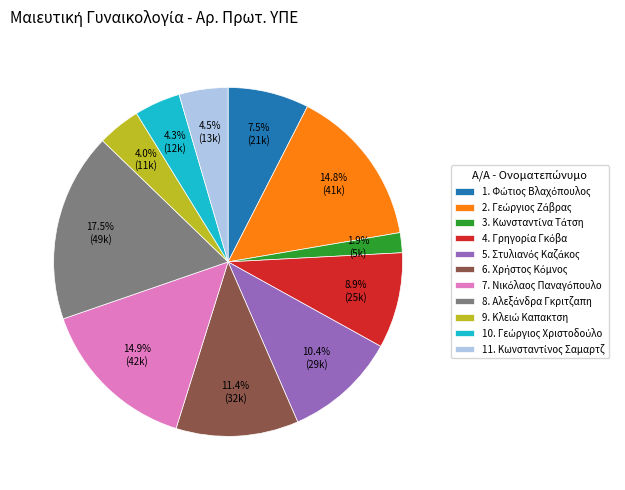

Is there any slice that represents more than half of the pie?

No